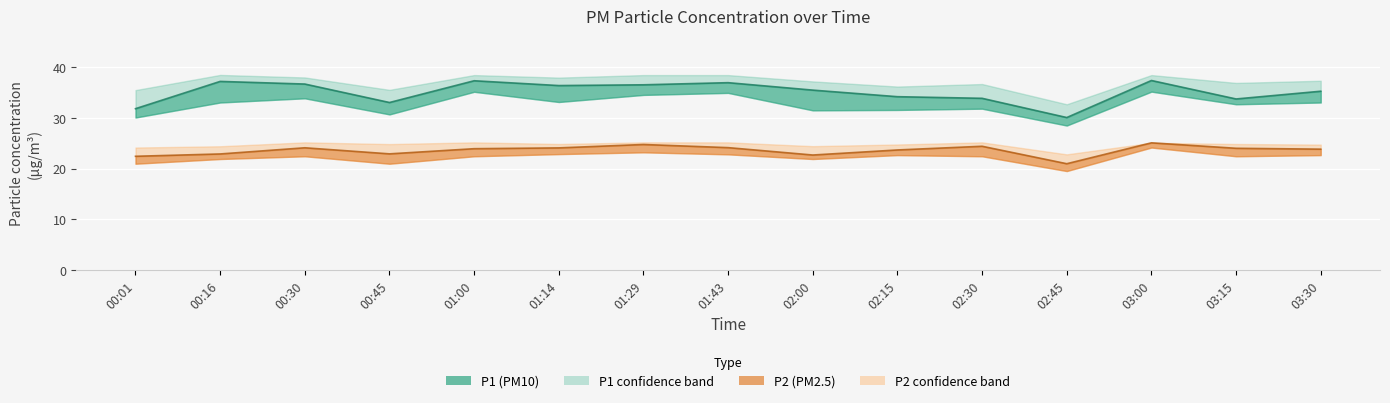

What is the smallest value displayed?

19.5